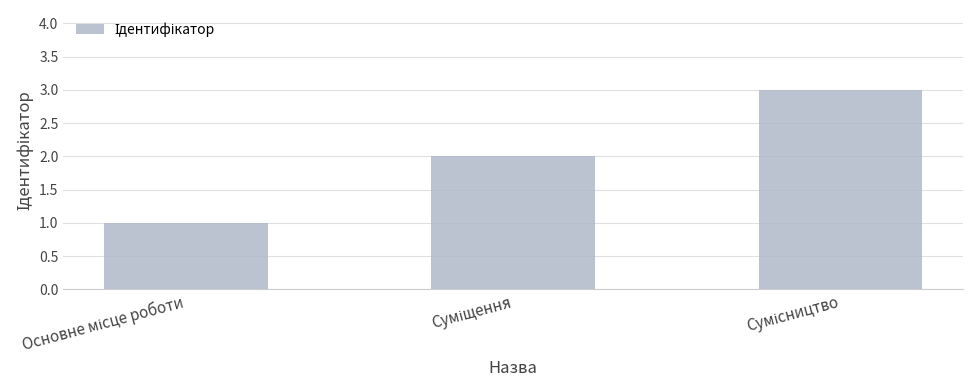

What is the maximum value shown in the chart?

3